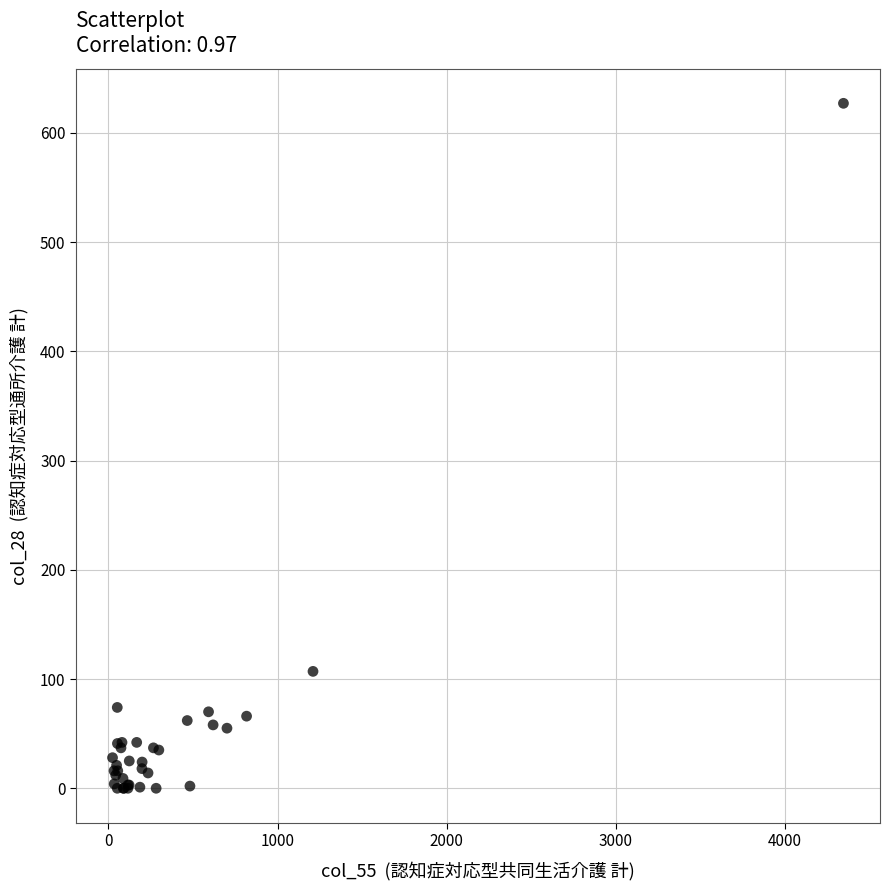

What Y value in the scatter plot is closest to 313?

107